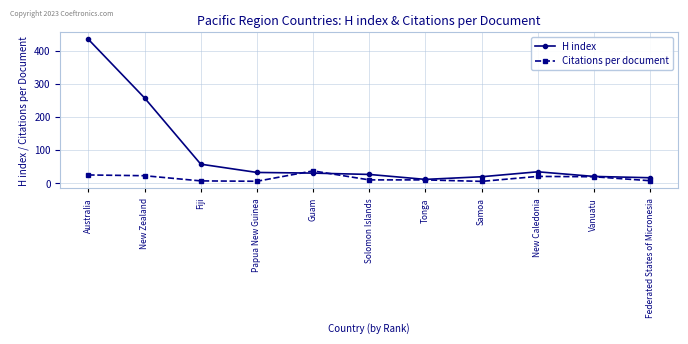

What is the approximate value of Citations per document at Federated States of Micronesia?

7.0